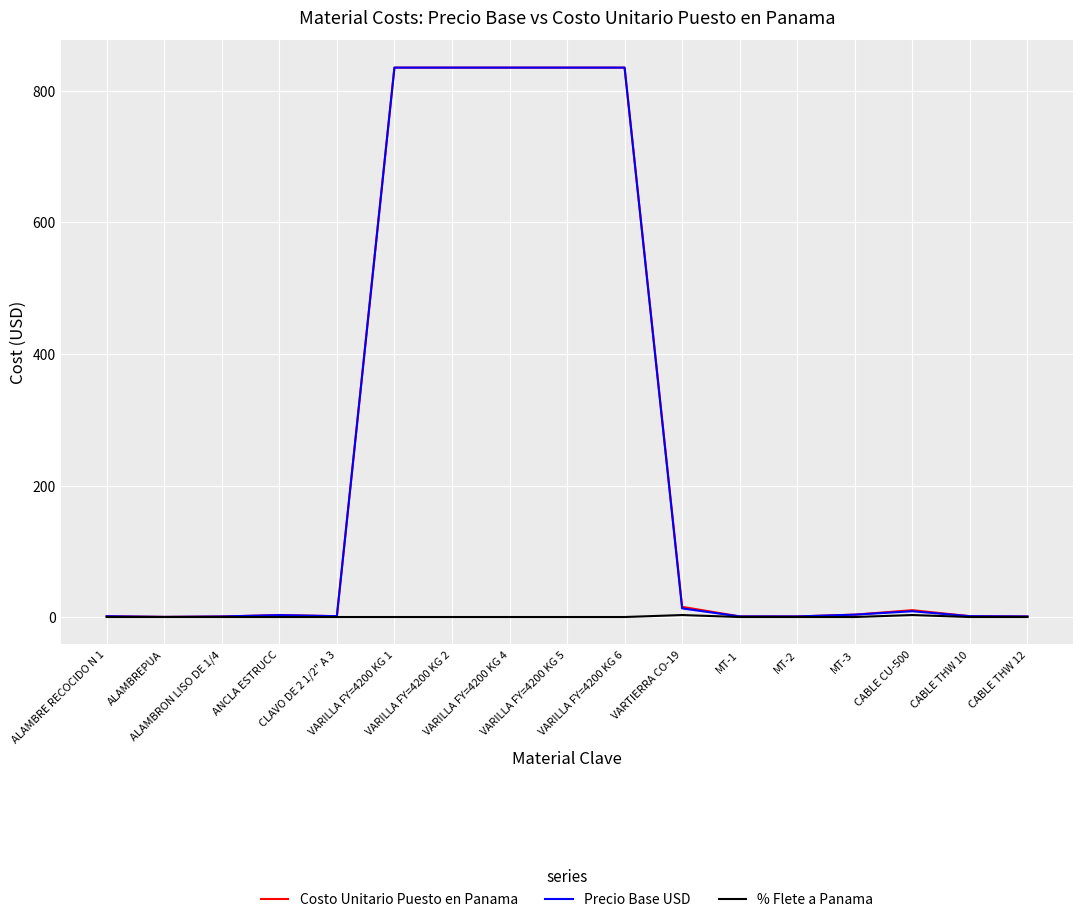

List the labels in order of % Flete a Panama value, largest first.

VARTIERRA CO-19, CABLE CU-500, ALAMBRE RECOCIDO N 1, ALAMBREPUA, ALAMBRON LISO DE 1/4, ANCLA ESTRUCC, CLAVO DE 2 1/2" A 3, VARILLA FY=4200 KG 1, VARILLA FY=4200 KG 2, VARILLA FY=4200 KG 4, VARILLA FY=4200 KG 5, VARILLA FY=4200 KG 6, MT-1, MT-2, MT-3, CABLE THW 10, CABLE THW 12